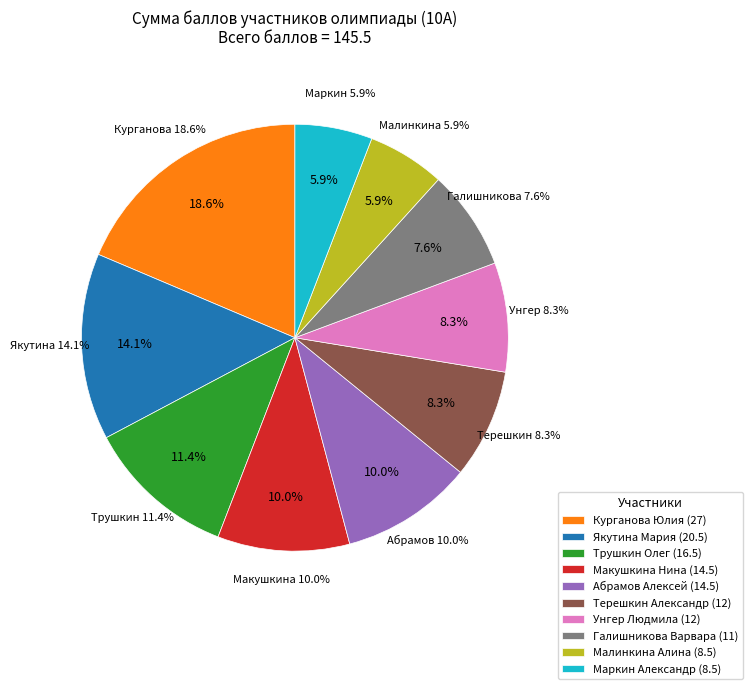

What percentage is the Макушкина Нина slice, to the nearest percent?

10%